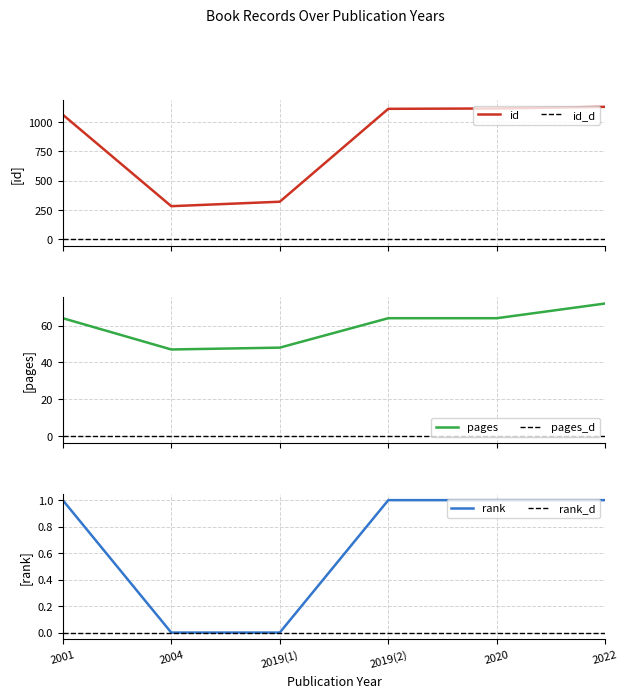

True or false: pages and id cross at least once.

False